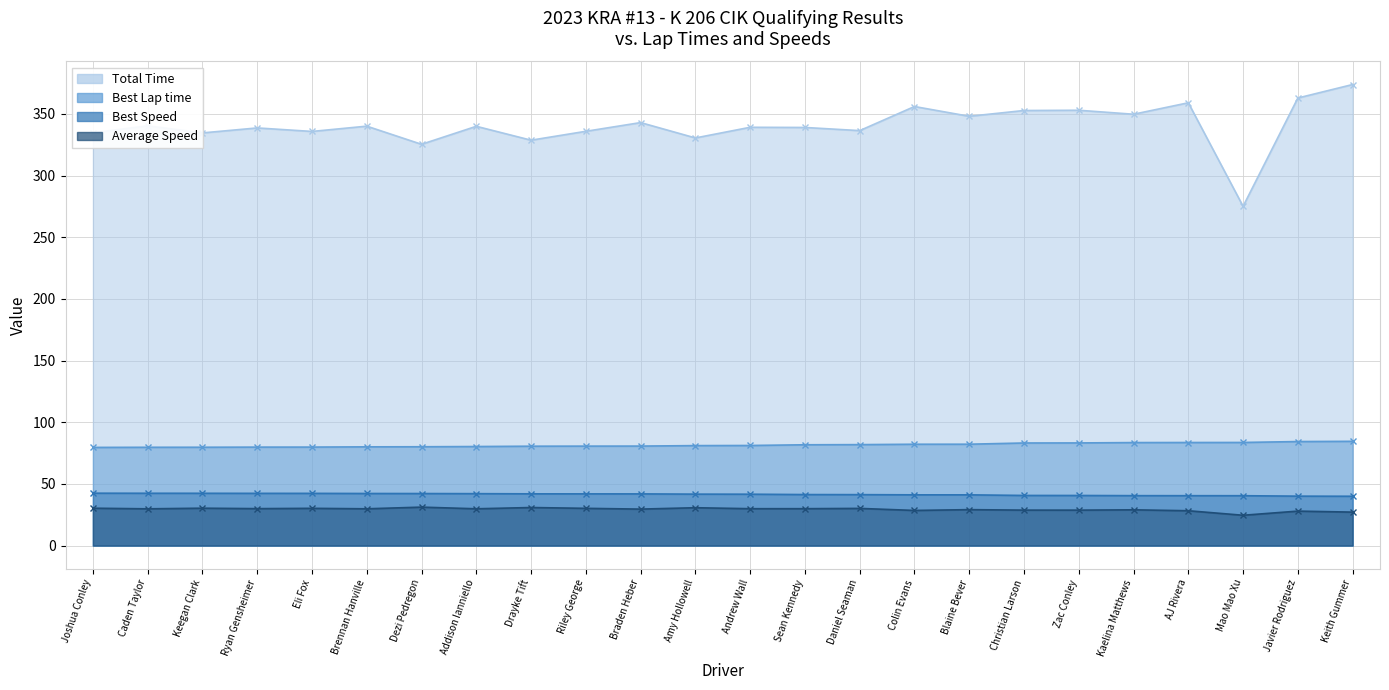

At which category does the chart reach its minimum across all series?

Mao Mao Xu